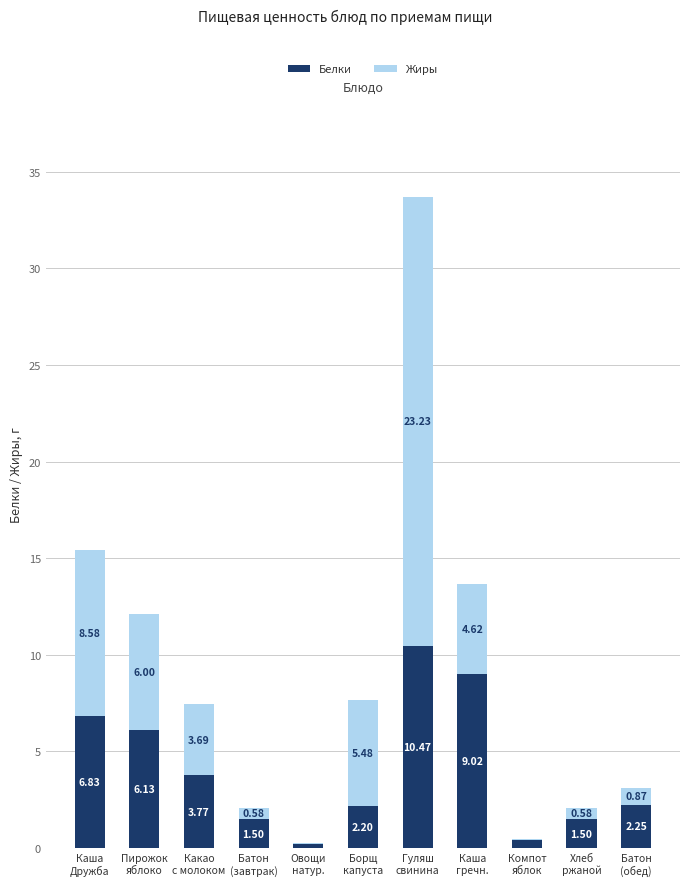

Does the chart contain stacked bars?

Yes